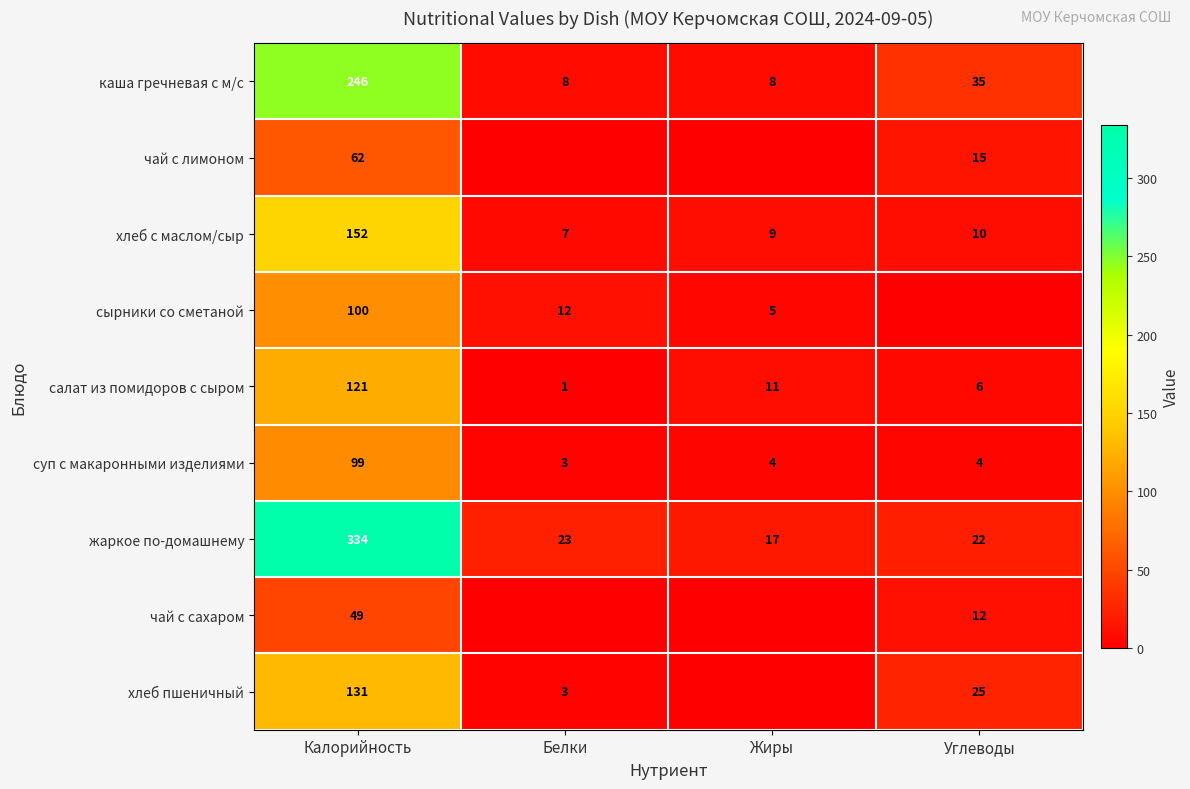

What is the sum of all салат из помидоров с сыром values?

139